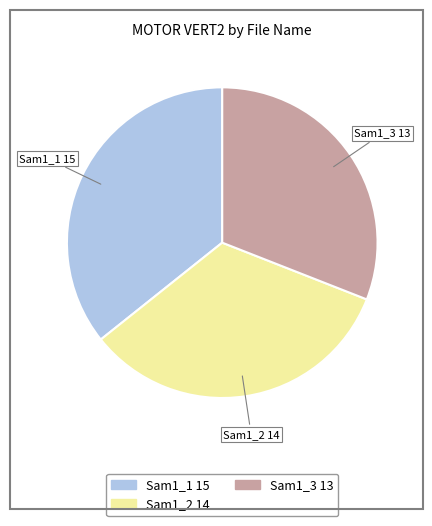

Rank the categories by value from highest to lowest.

Sam1_1, Sam1_2, Sam1_3